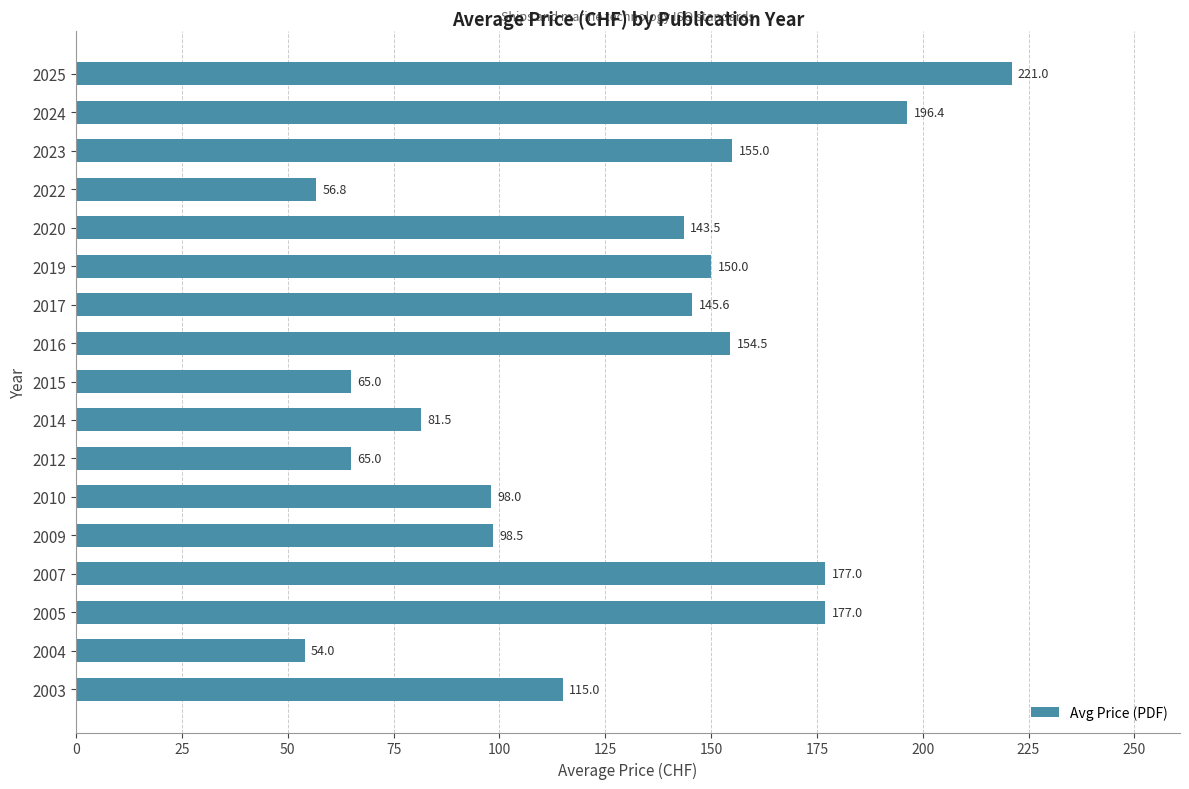

What value does the data have at 2007?

177.0